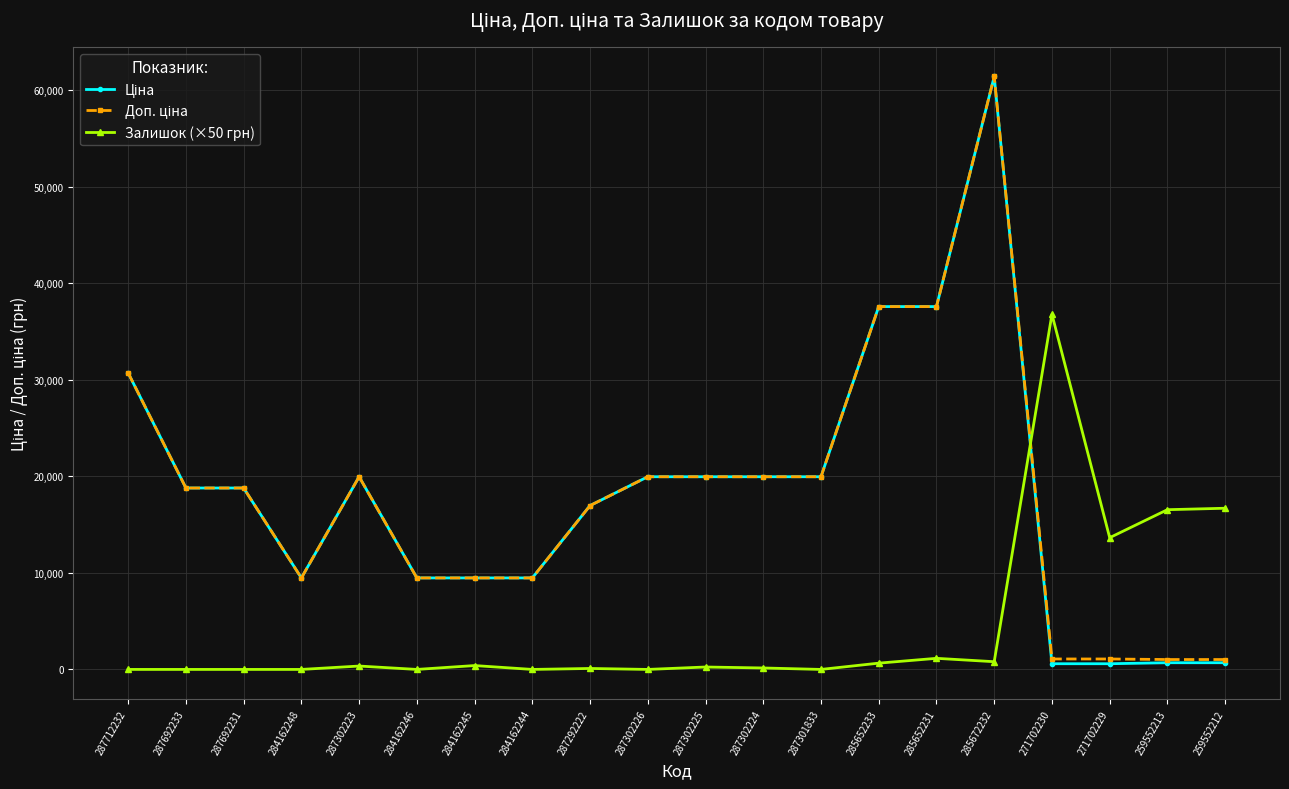

Which category has the highest value across all series?

285672232